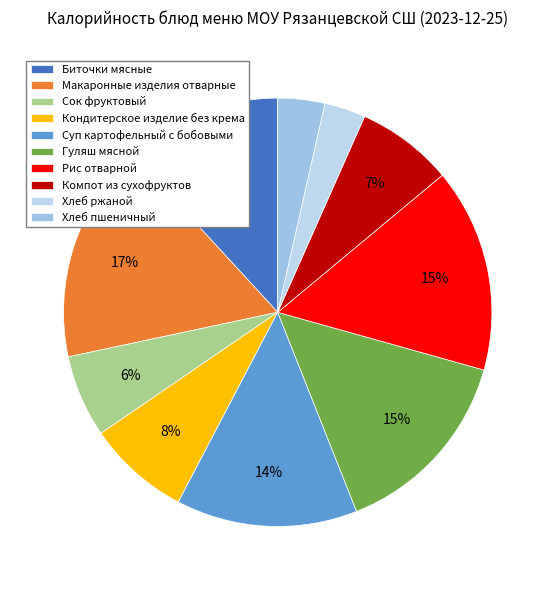

Is it true that Гуляш мясной is 15% of the pie?

True